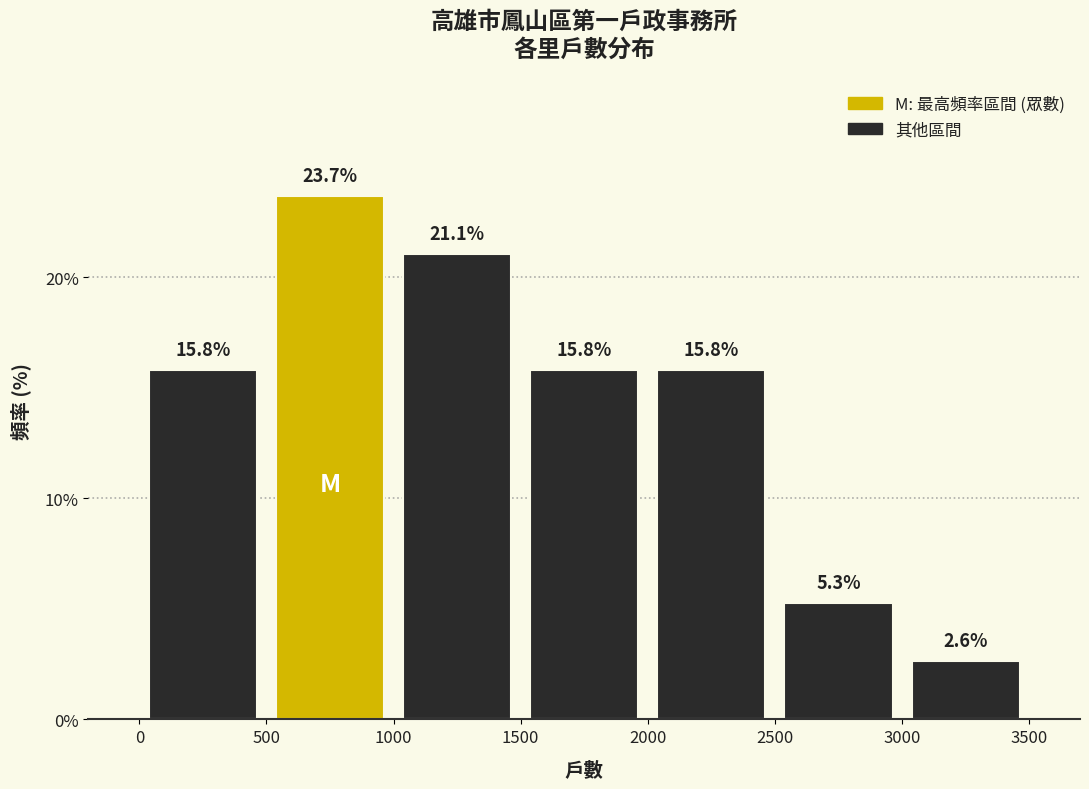

Reading left to right, list every bar in this chart as the range it spans on the x-axis followed by its height.

0 to 500: 15.8
500 to 1000: 23.7
1000 to 1500: 21.1
1500 to 2000: 15.8
2000 to 2500: 15.8
2500 to 3000: 5.3
3000 to 3500: 2.6